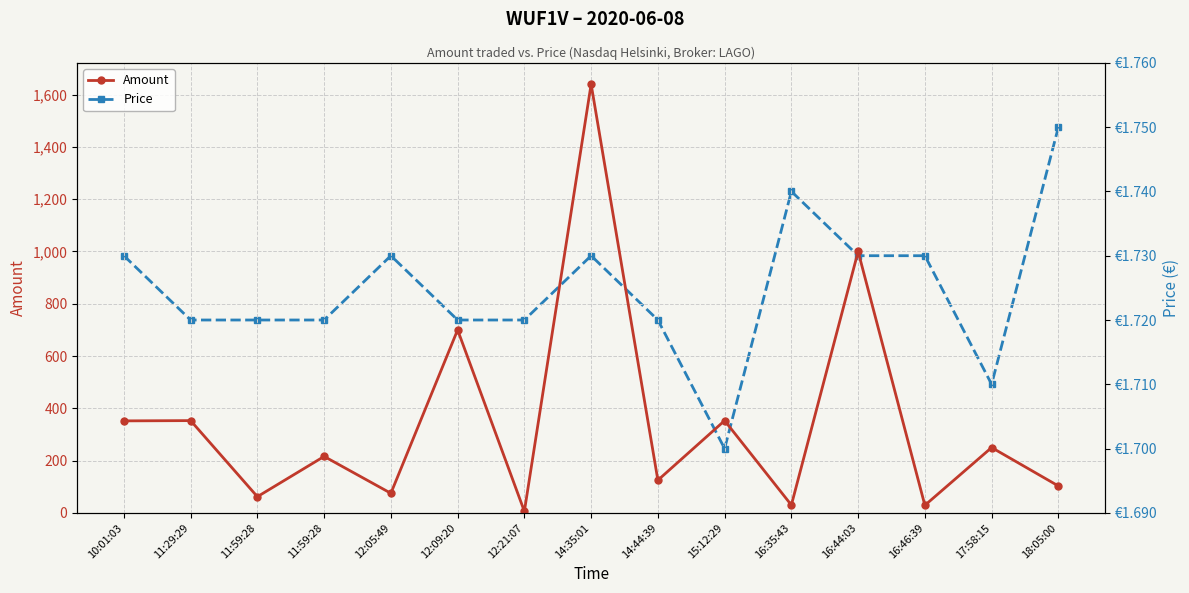

What is the lowest value of the Amount series?

6